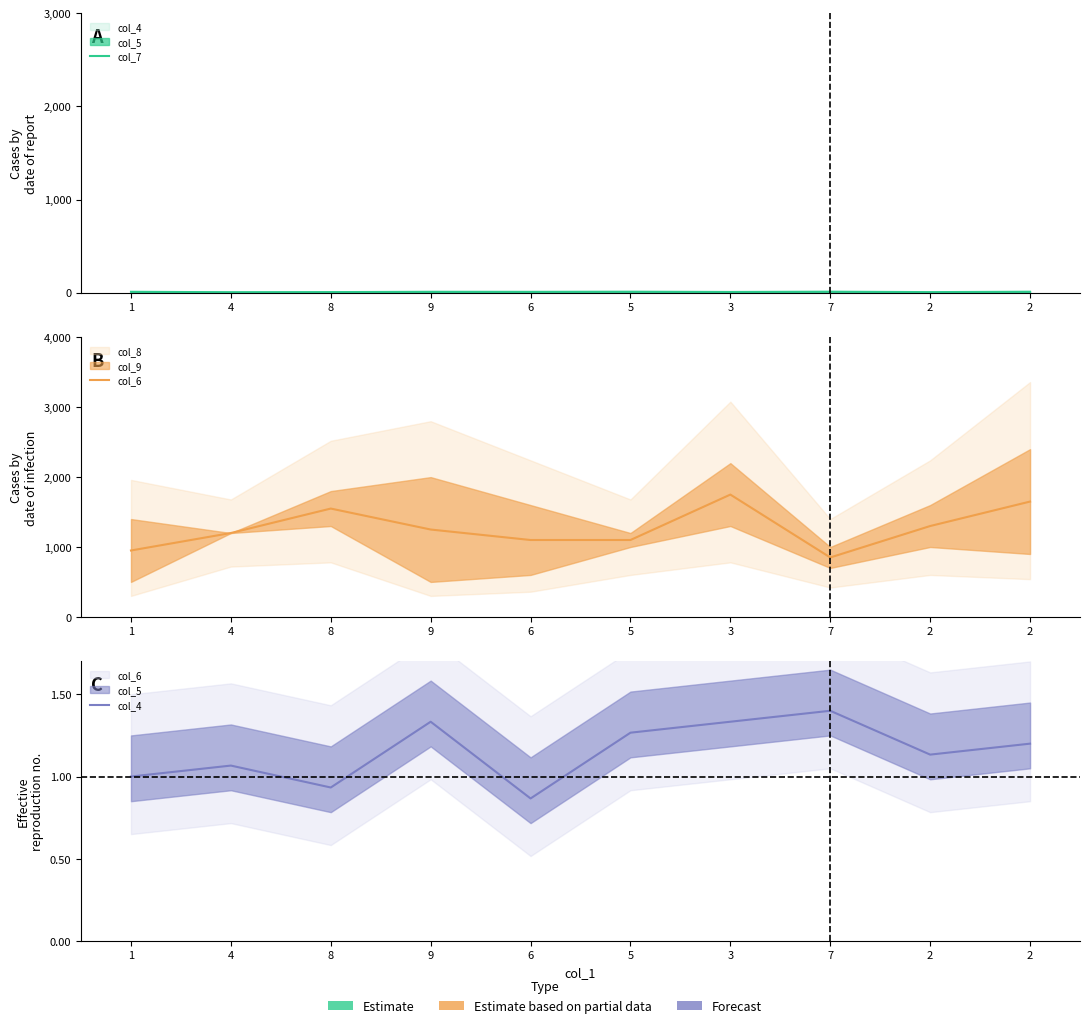

True or false: col_4 and col_7 cross at least once.

False